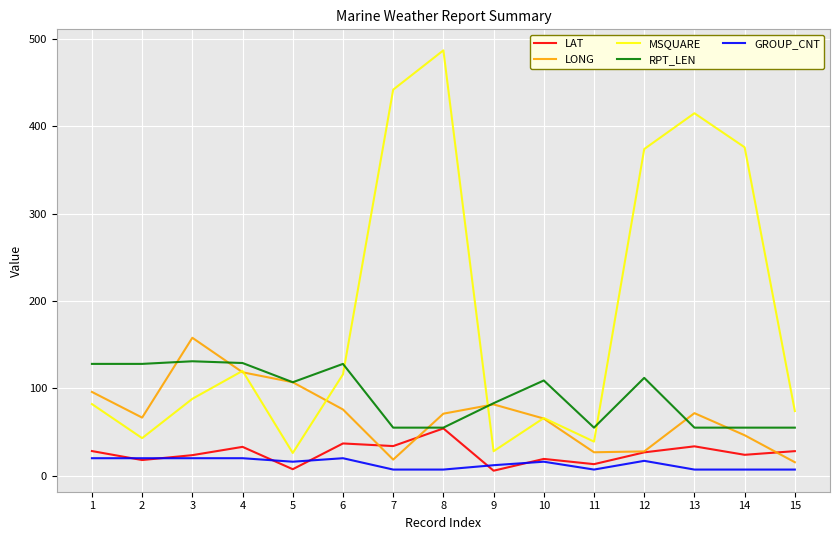

What is the highest value of the RPT_LEN series?

131.0